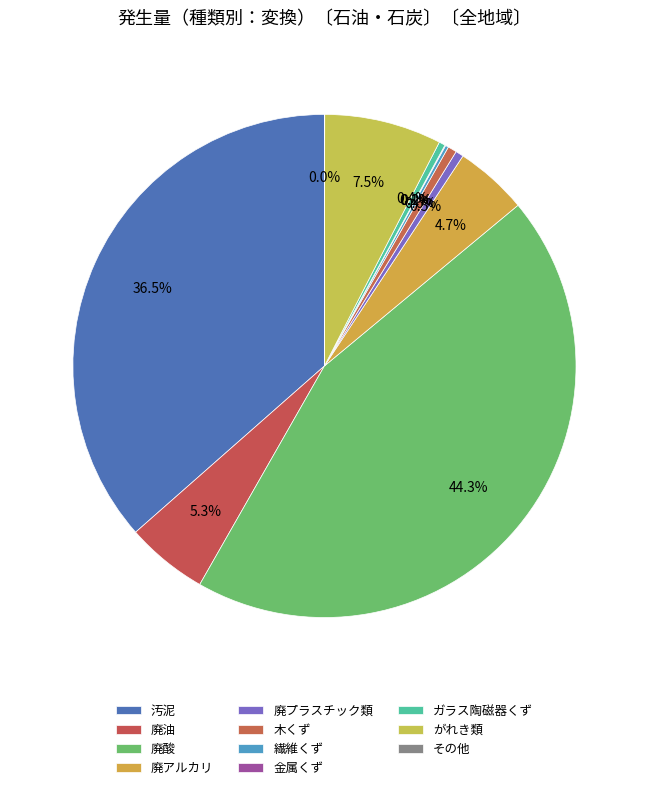

To the nearest percent, what is the combined percentage of 廃プラスチック類 and 金属くず?

1%